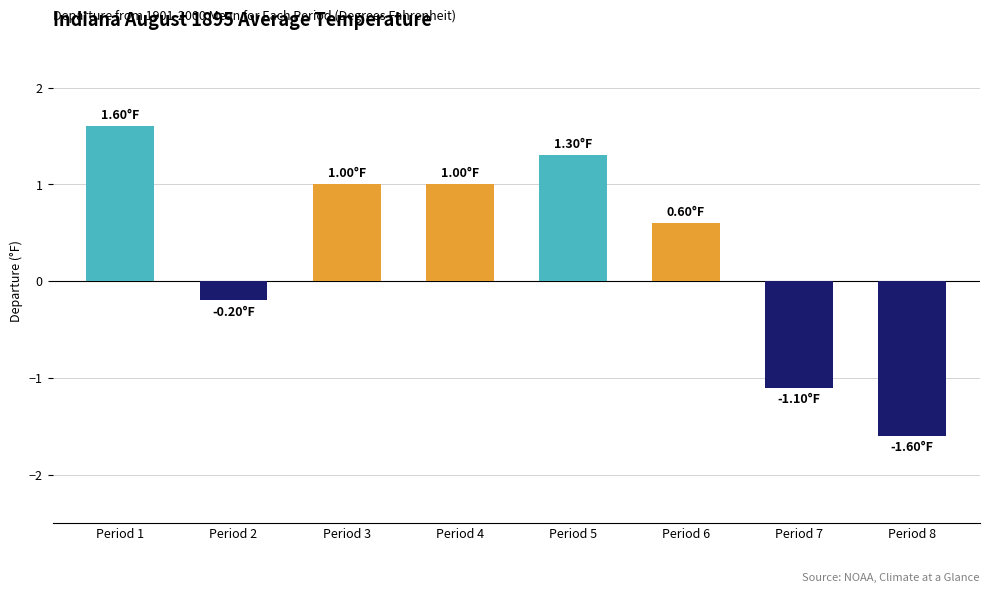

What is the change in value from Period 1 to Period 2?

-1.8